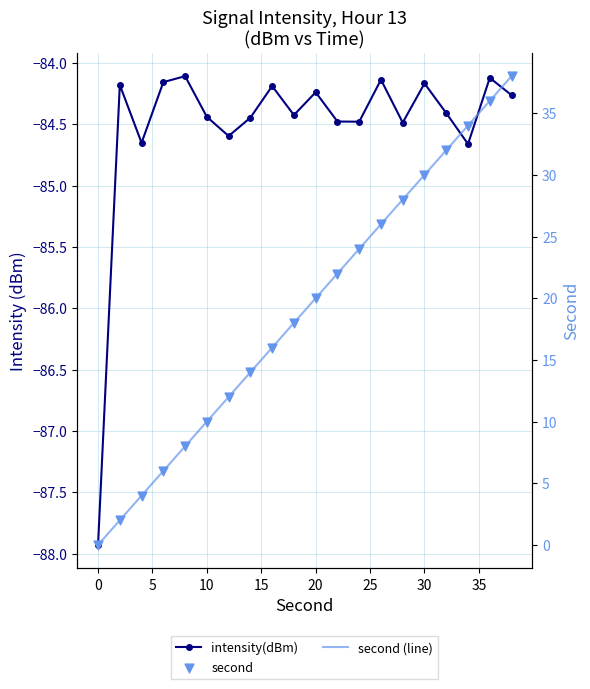

Which series reaches the maximum Y coordinate?

second (line)